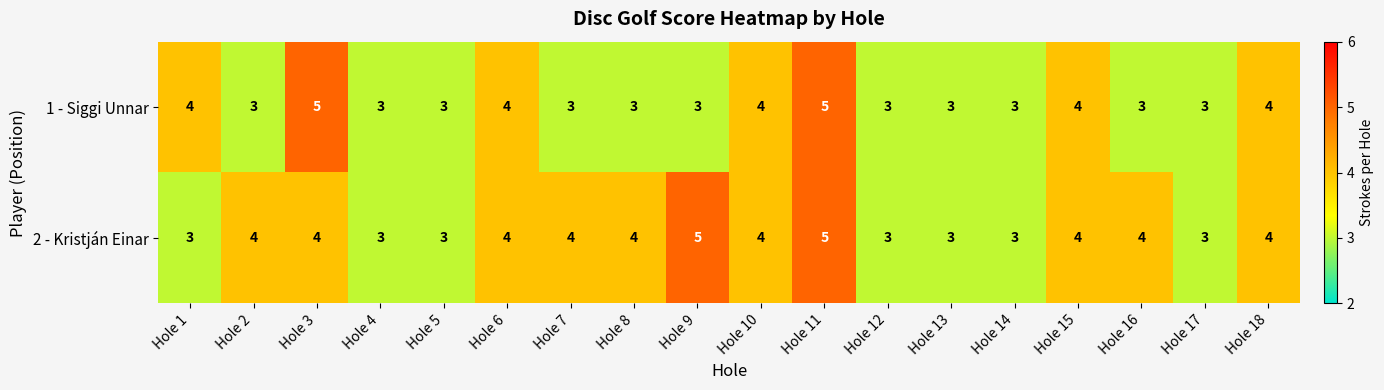

List the series in order of their overall mean, lowest first.

1 - Siggi Unnar, 2 - Kristján Einar